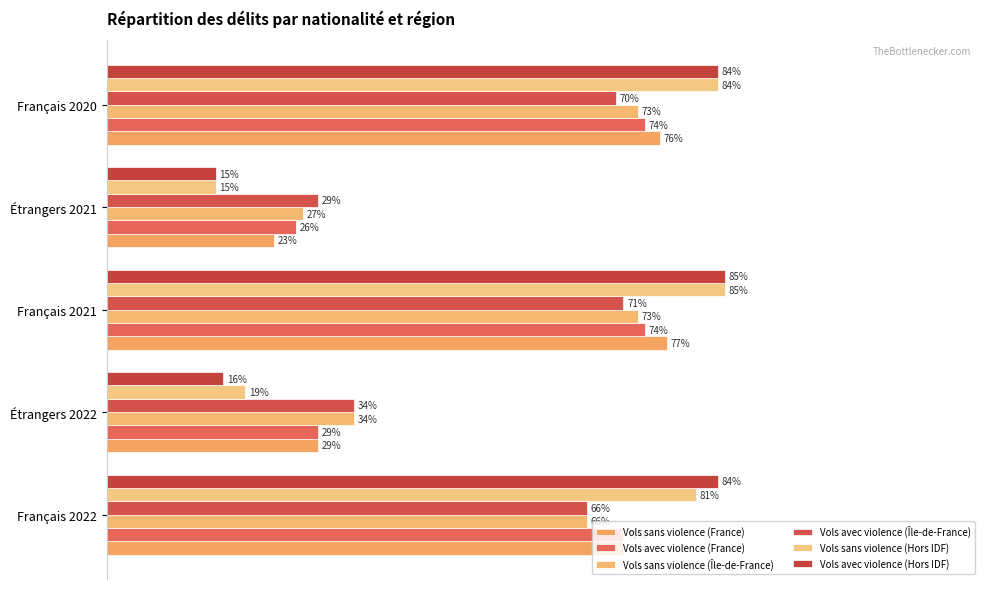

How many bars are there in each group?

6